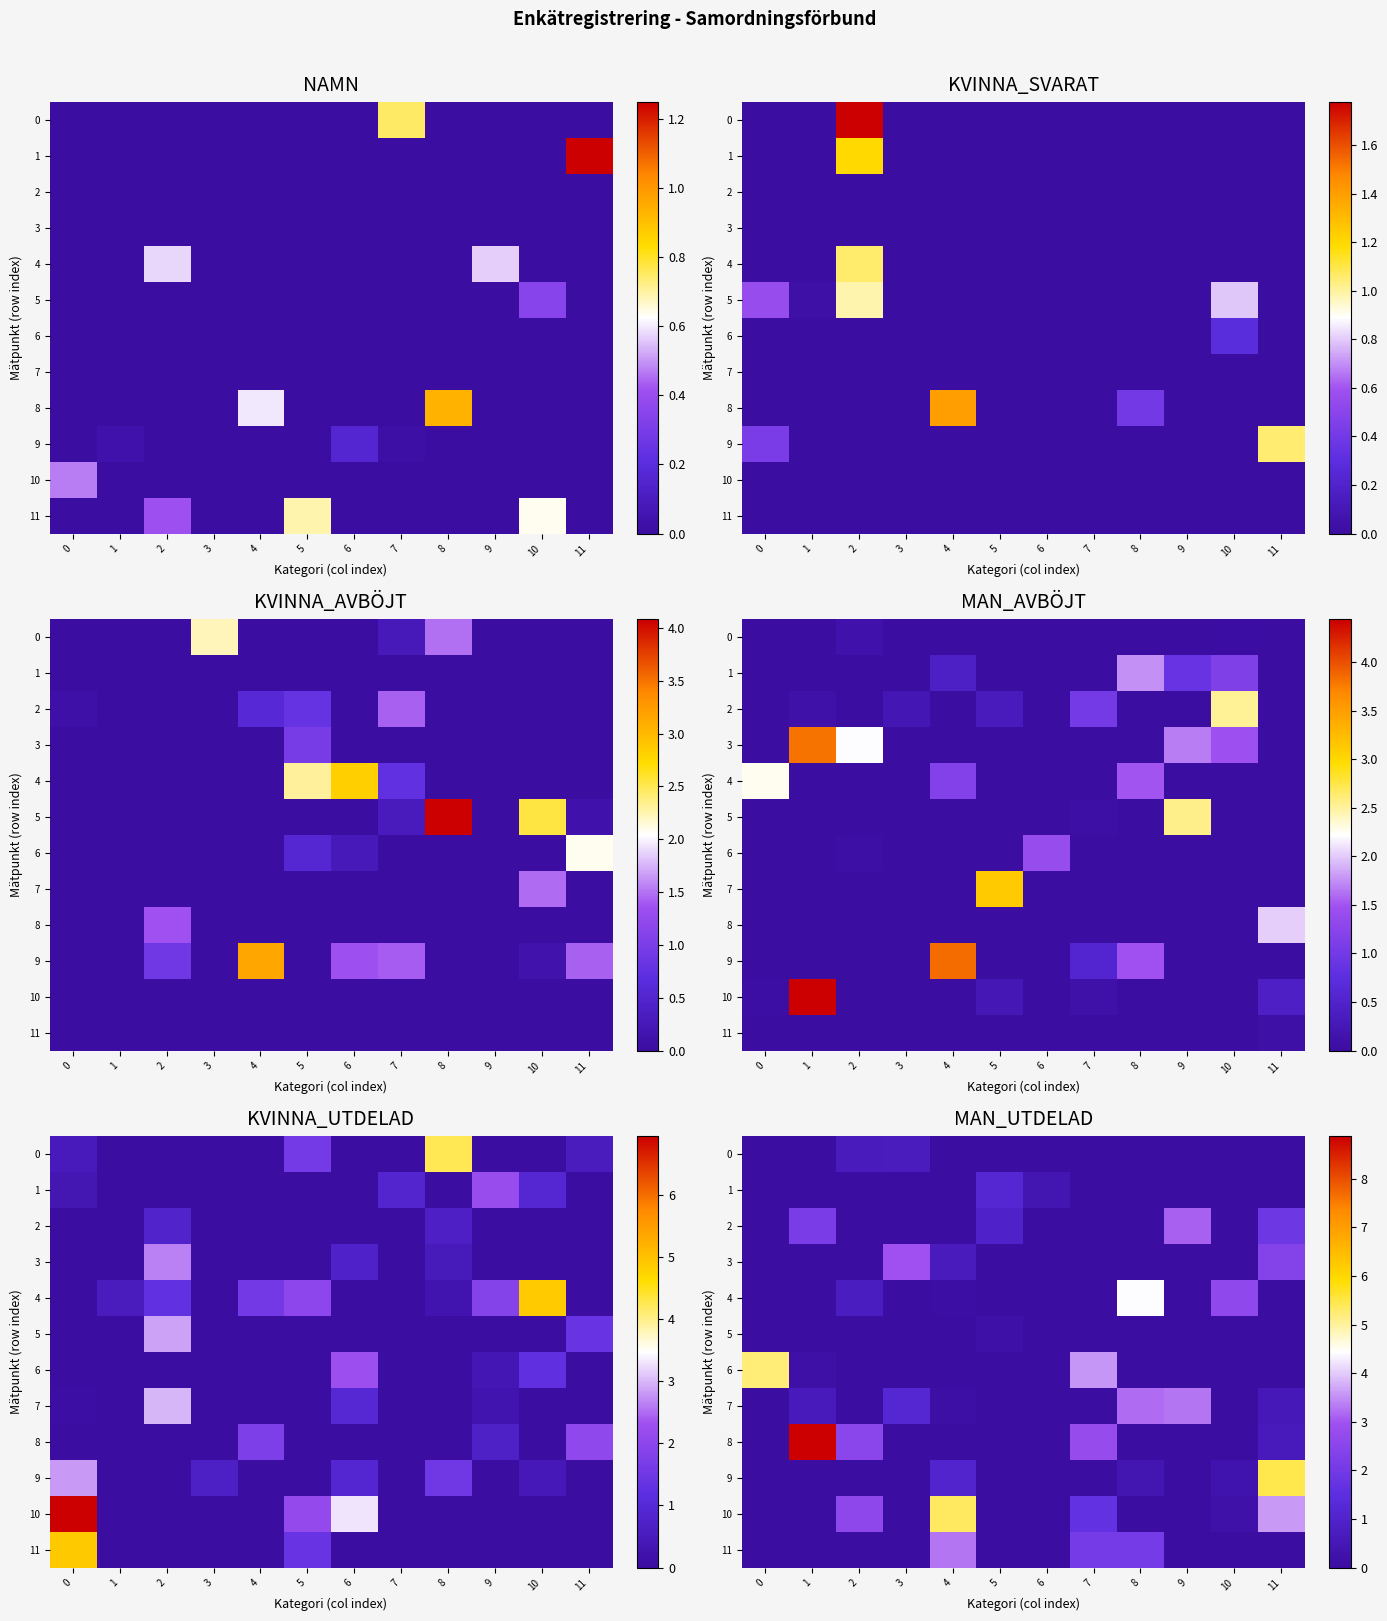

How many positive values does the 11 series have?

3